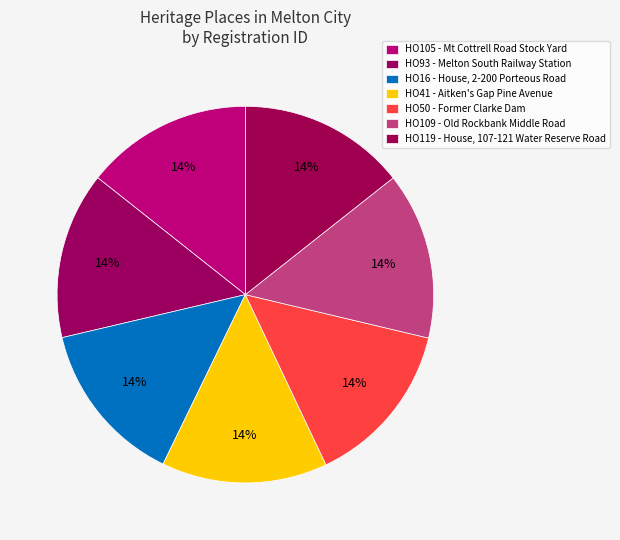

Does any single category account for the majority?

No